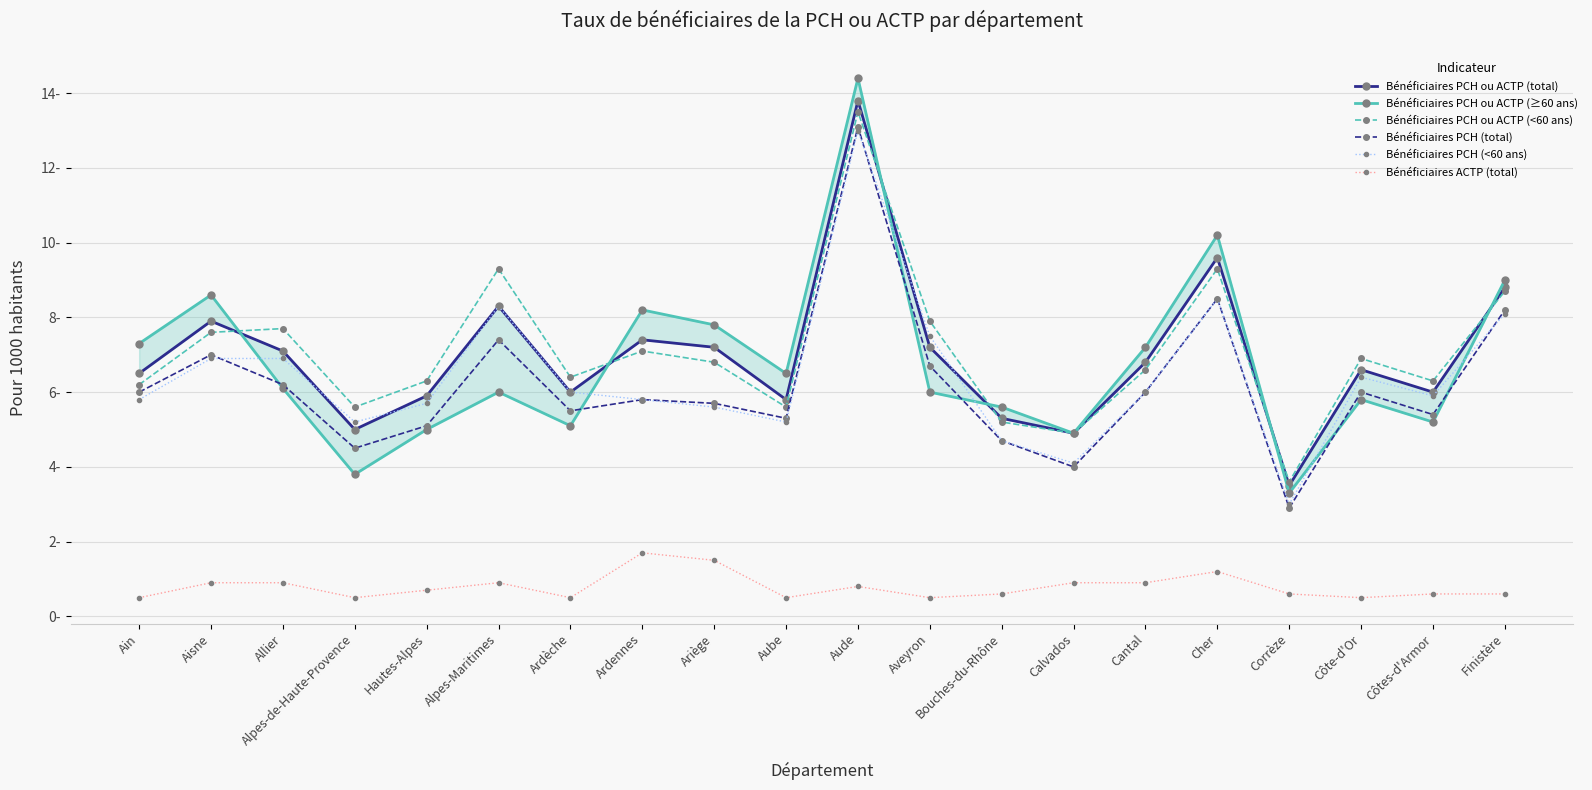

In Bénéficiaires PCH ou ACTP (<60 ans), how many points are higher than both neighbors (excluding endpoints)?

6